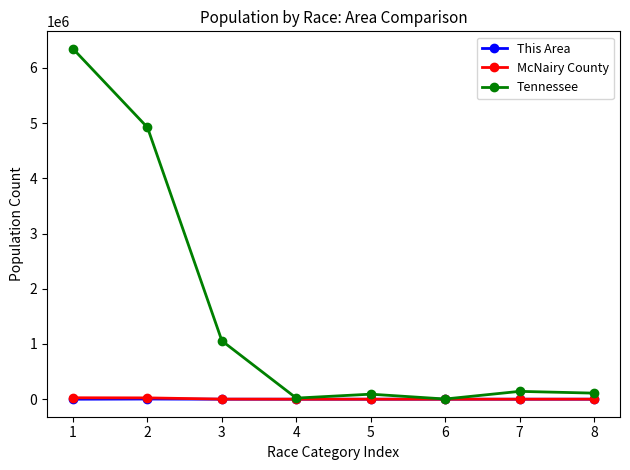

True or false: This Area has more than 0 interior local peaks.

True